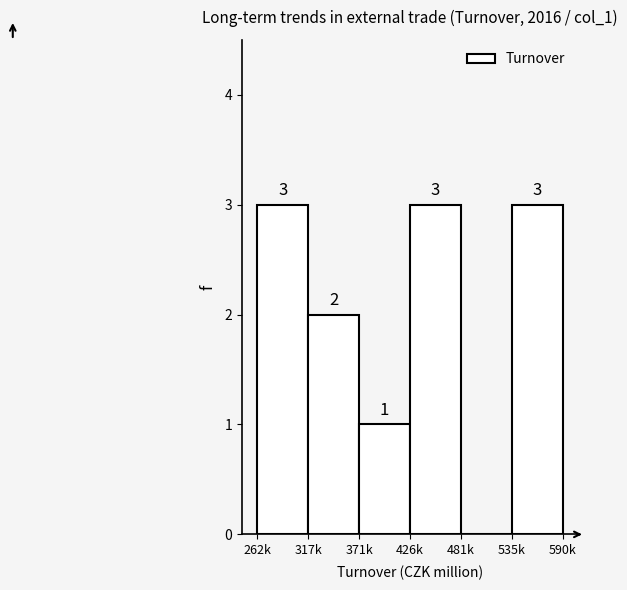

Reading left to right, what are all the values shown in this chart?

262k=3	317k=2	371k=1	426k=3	481k=0	535k=3